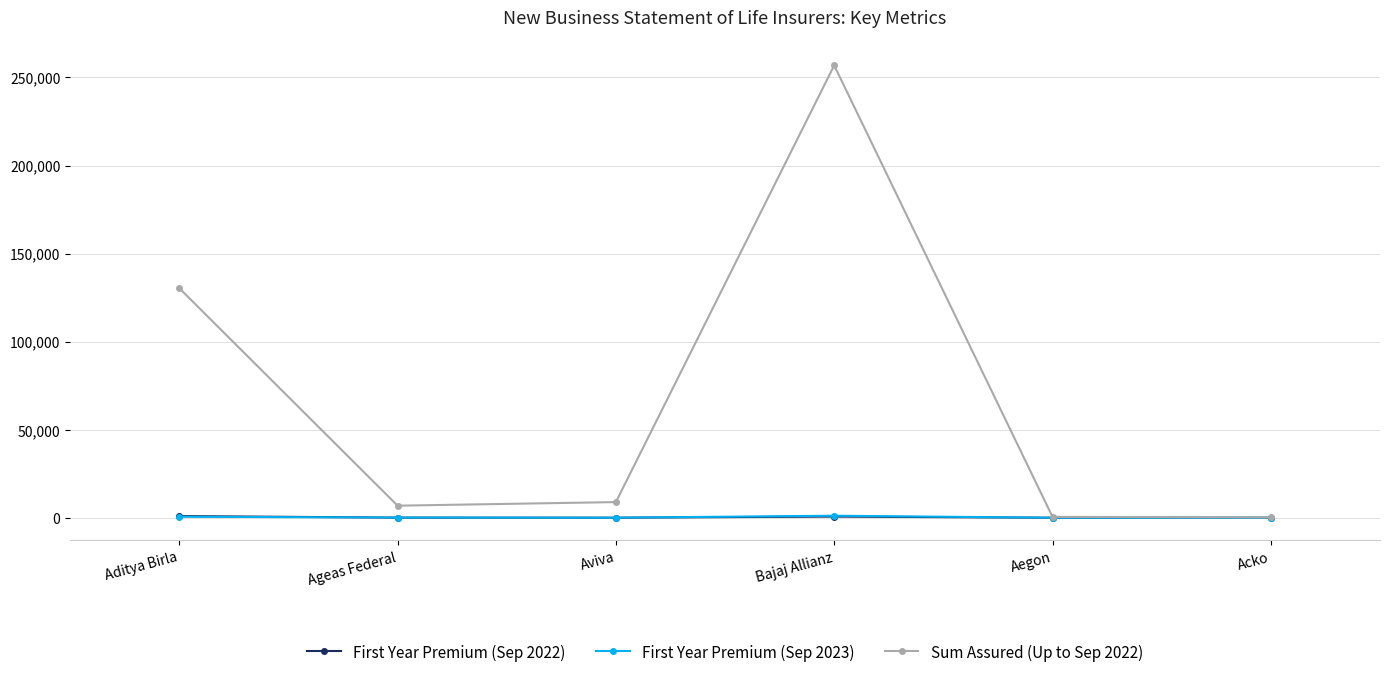

Read the First Year Premium (Sep 2023) value at Acko.

1.5